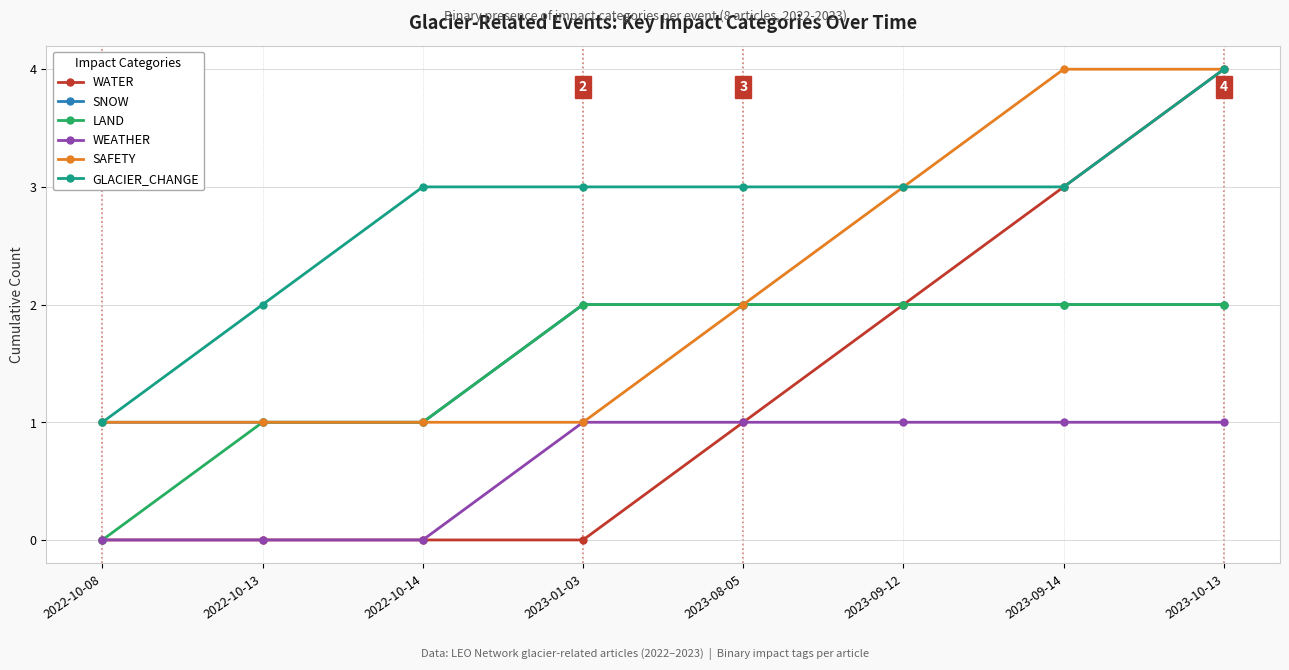

Which series has the widest spread of values?

WATER